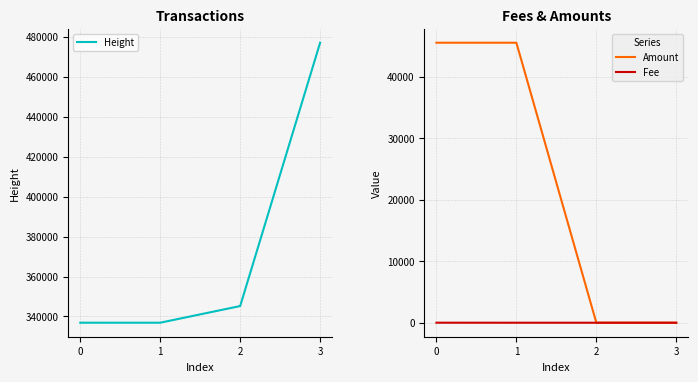

Is the value of Fee at 2 greater than the value of Amount at 0?

No